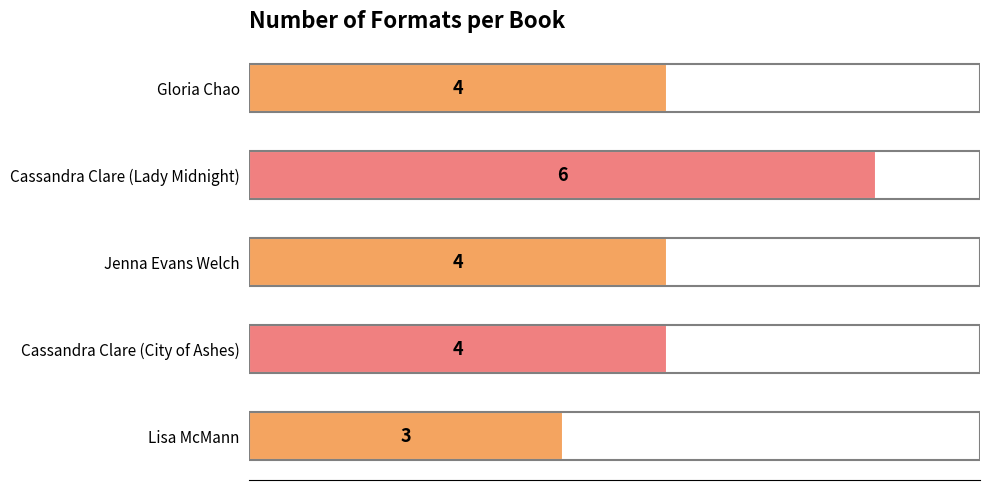

Between Cassandra Clare (Lady Midnight) and Gloria Chao, which is larger?

Cassandra Clare (Lady Midnight)